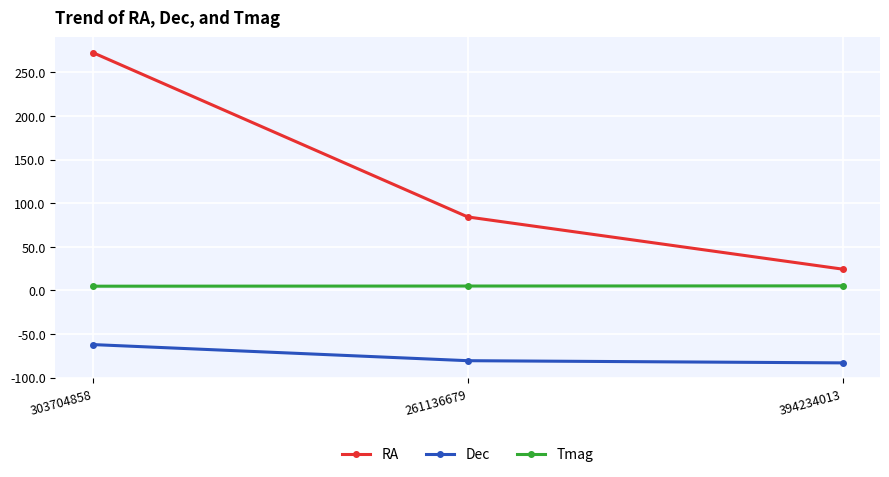

What is the label of the 3rd point from the left?

394234013